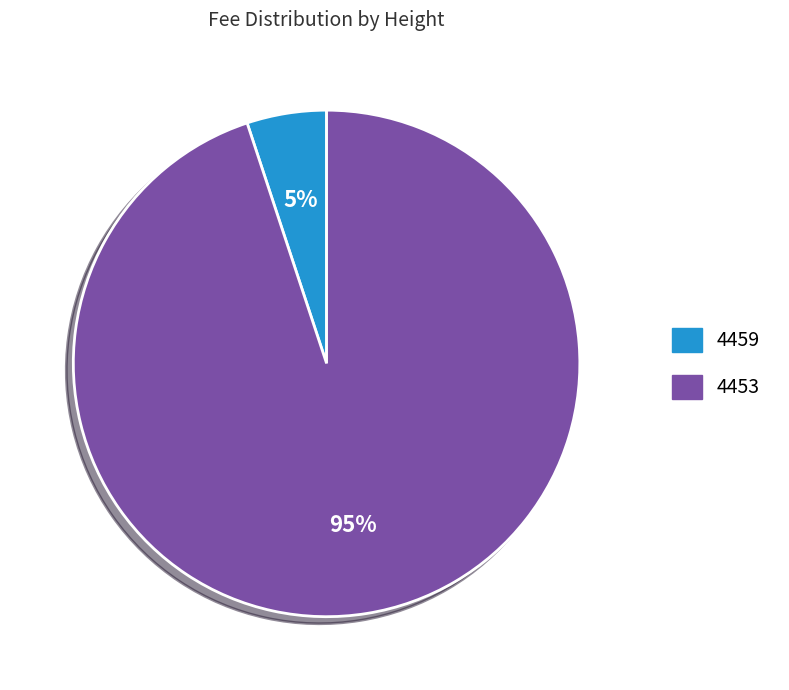

Count the number of slices in the pie.

2